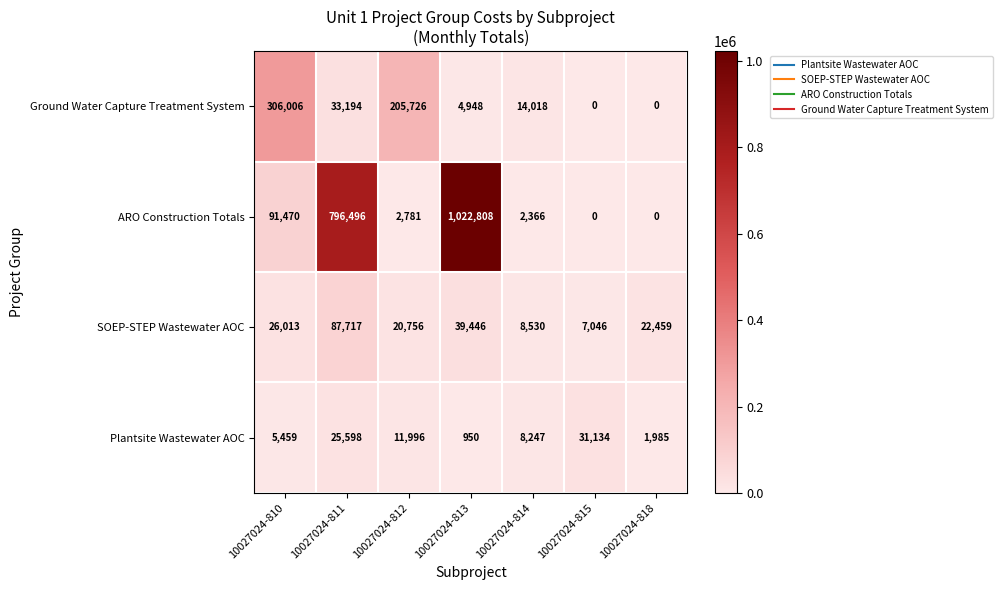

What is the total value across all series at 10027024-814?

33161